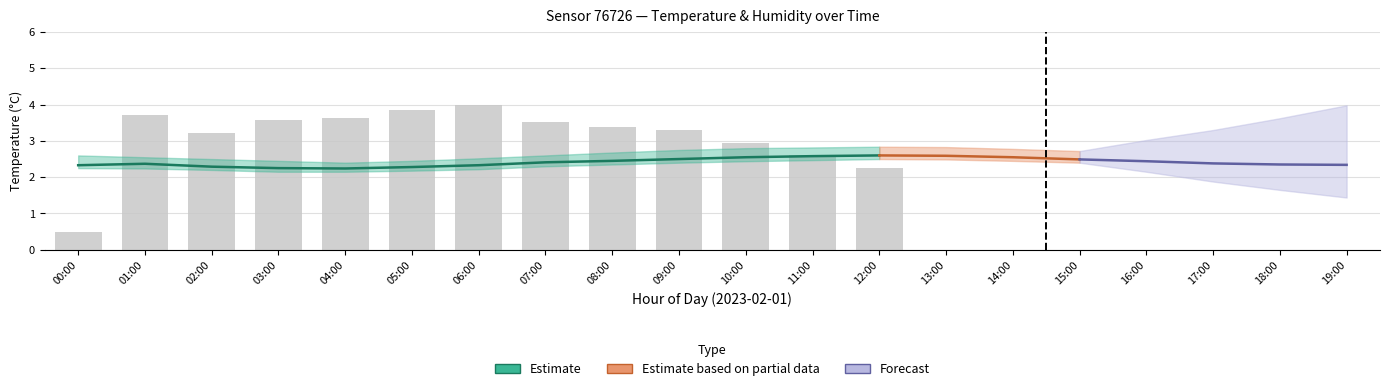

Between 00:00 and 10:00, which is larger?

10:00